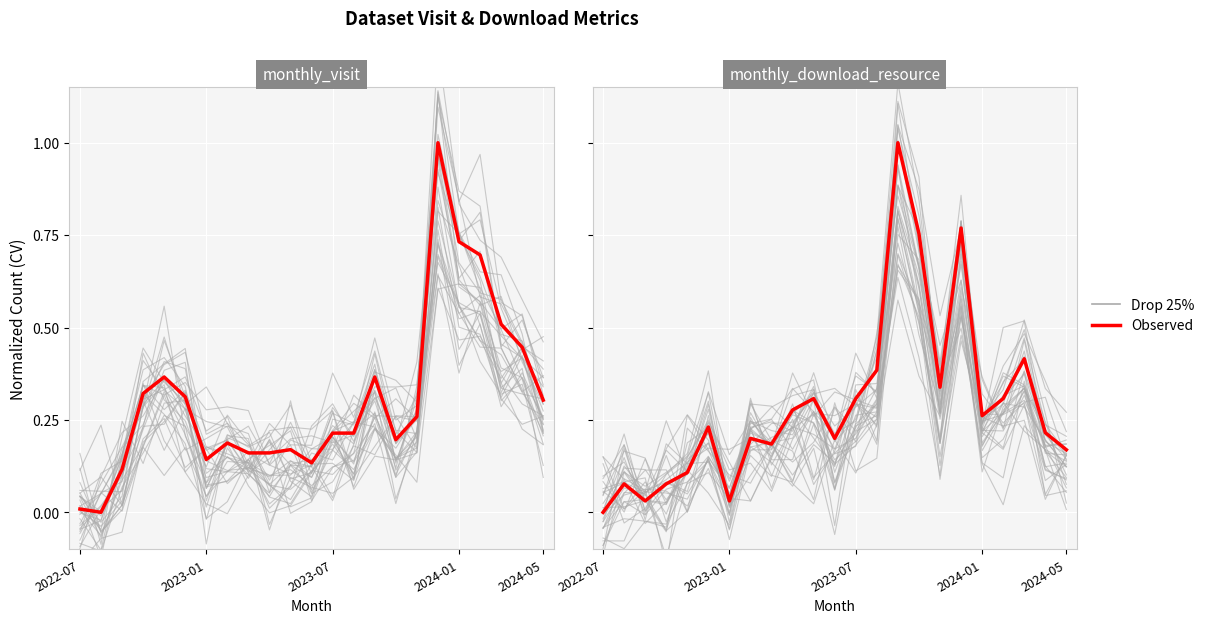

The value of Drop 25% at 20 is 0.7. True or false?

False